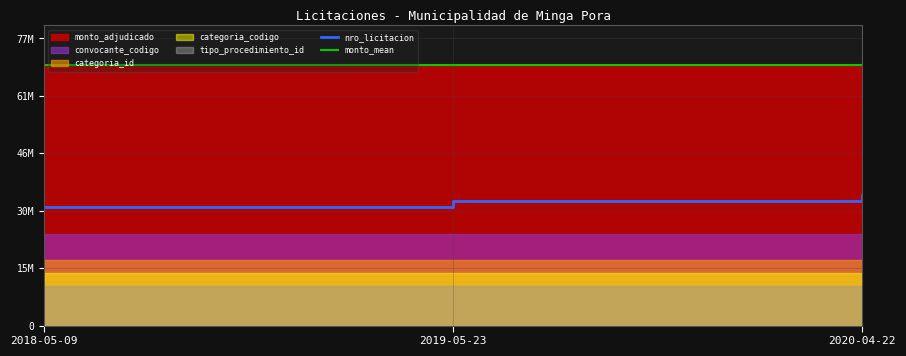

At which category is the sum across all series the highest?

2020-04-22